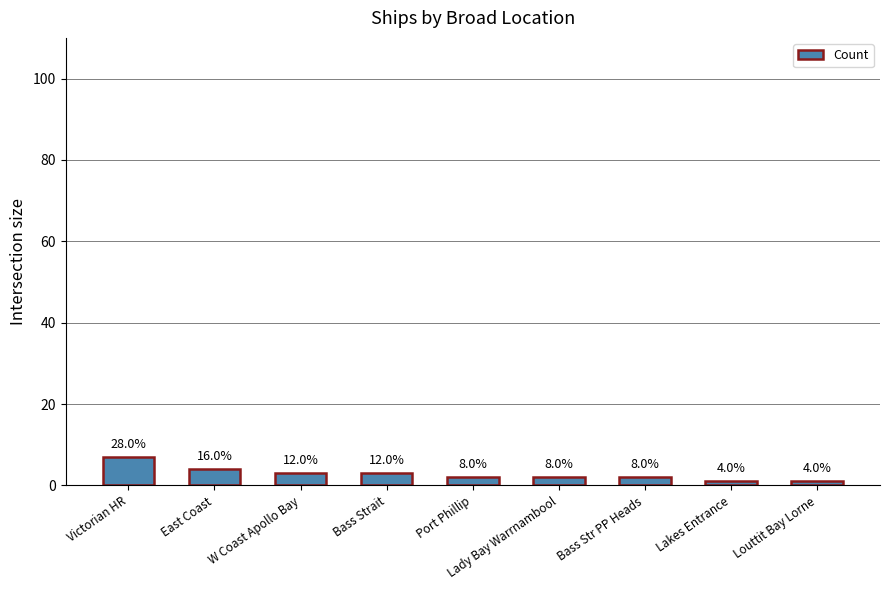

How many bars are there in total?

9